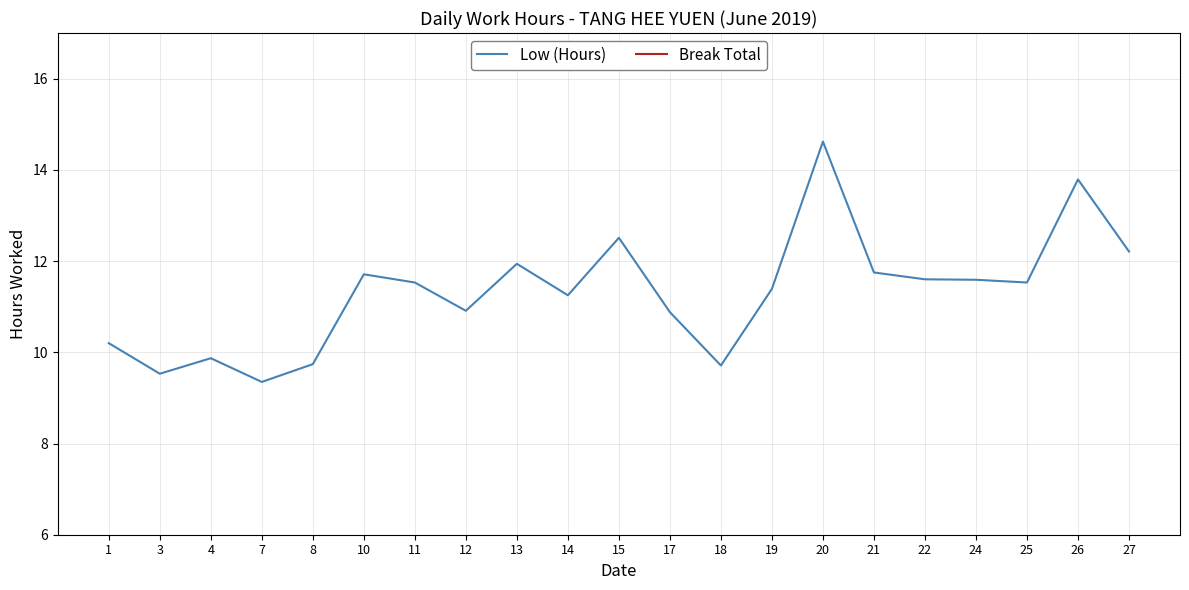

How many distinct data groups are displayed?

2